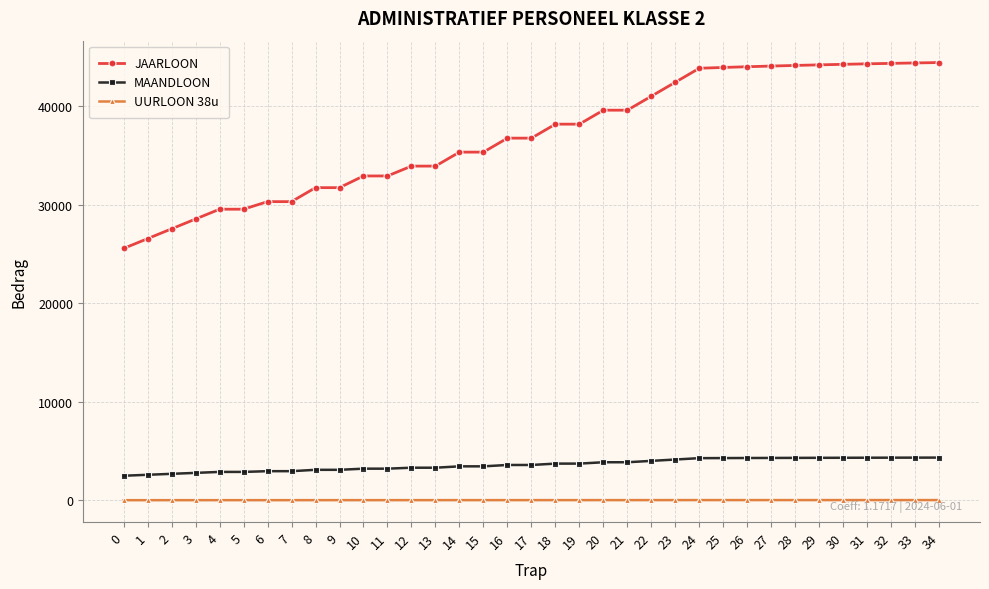

At how many categories does at least one series exceed 9358?

35